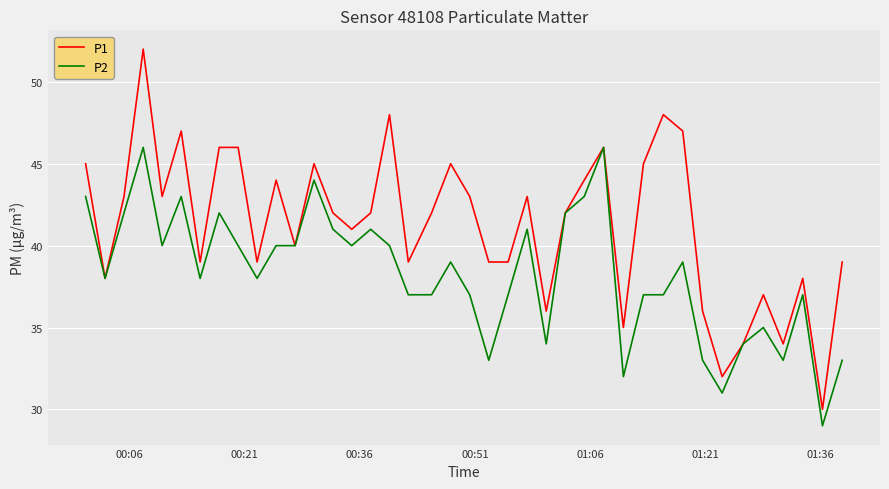

What is the highest value of the P1 series?

52